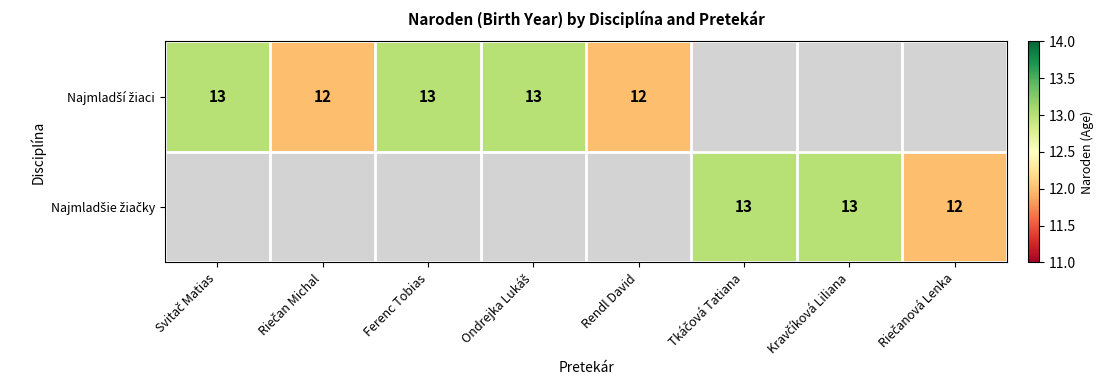

Where is Najmladší žiaci nearest to the value 6?

Riečan Michal